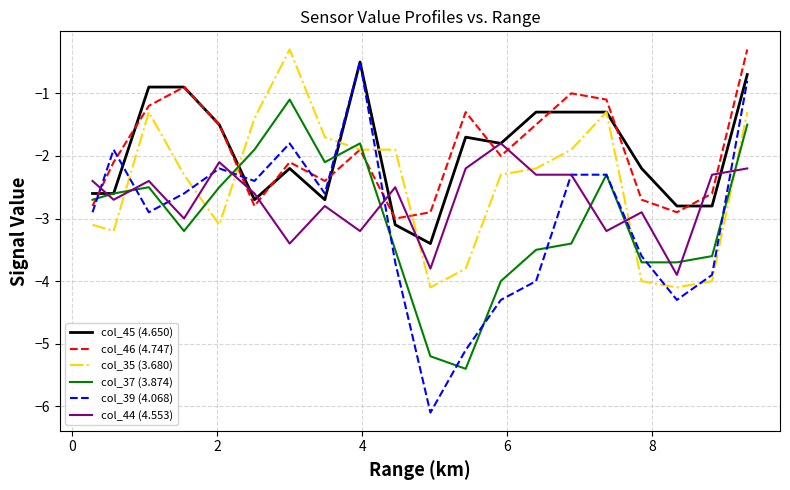

What is the minimum value for col_46 (4.747)?

-3.0